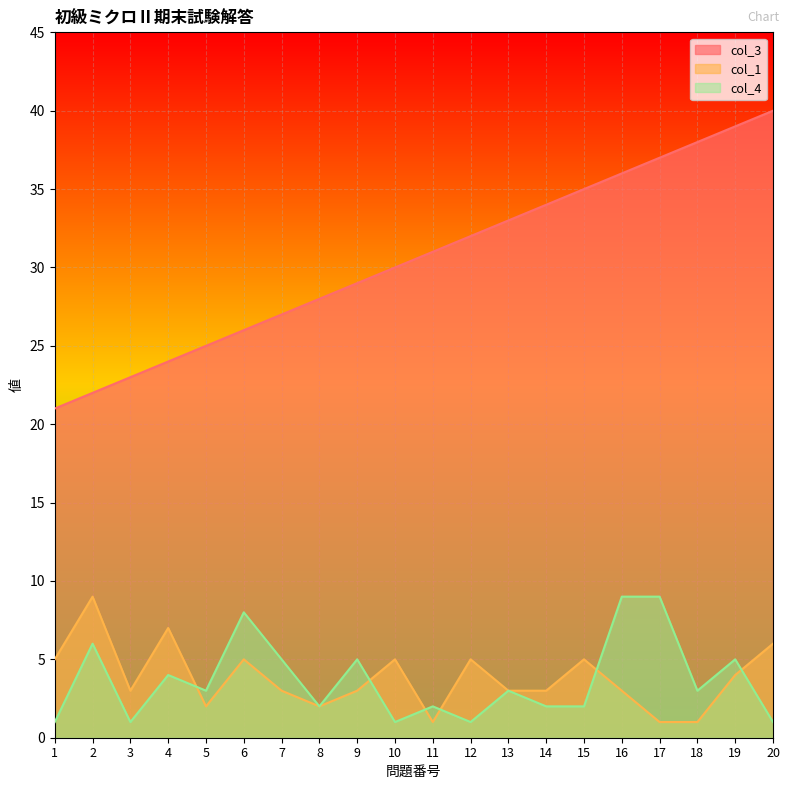

Which series has the widest spread of values?

col_3